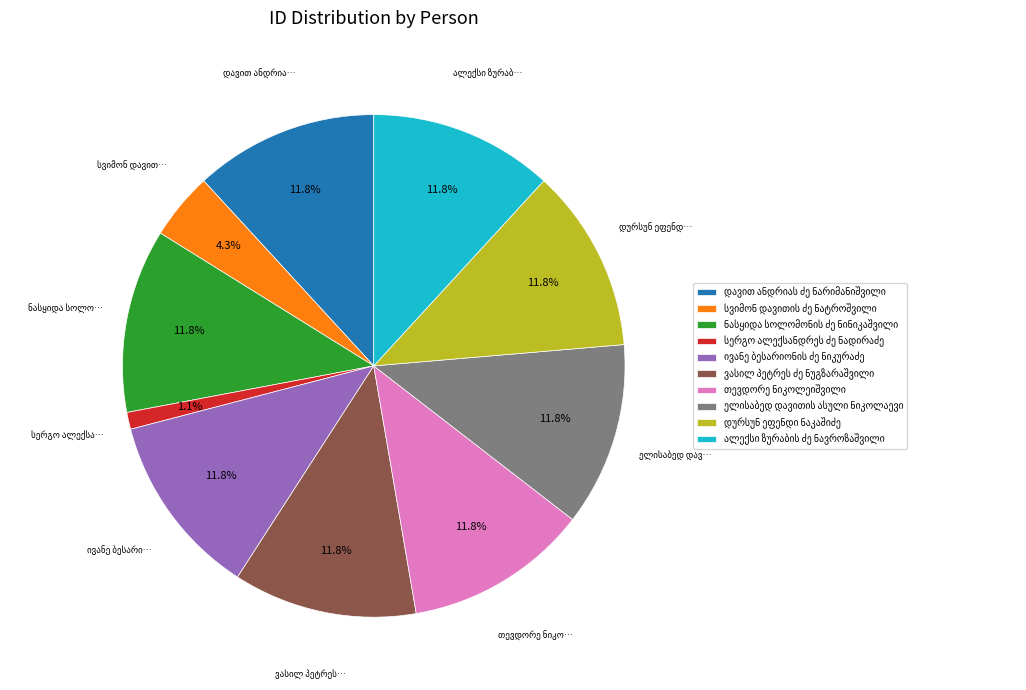

How many segments does this pie chart have?

10